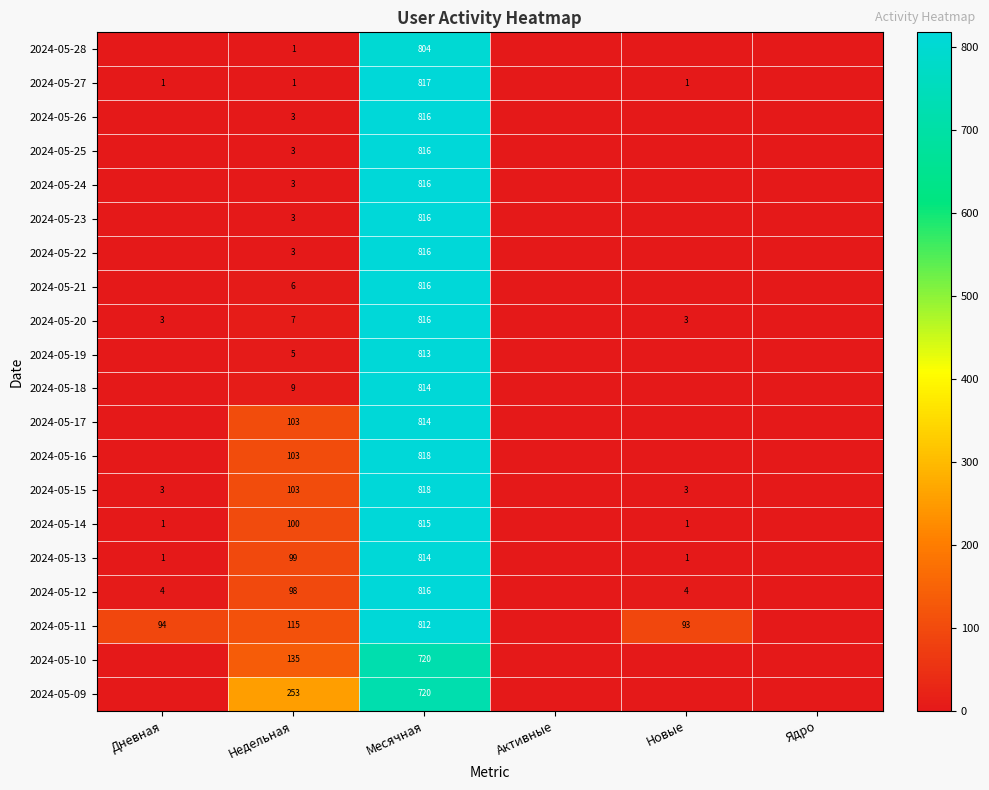

The value of 2024-05-28 at Месячная is 228. True or false?

False